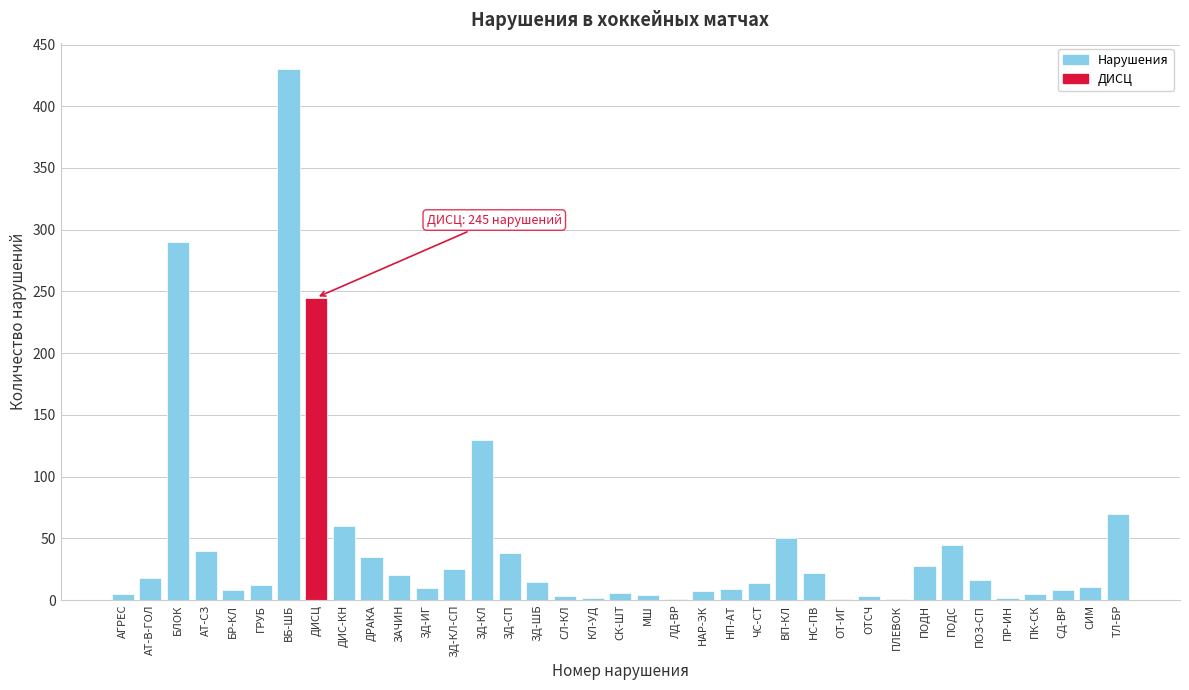

Between ЗД-ШБ and ПР-ИН, which is larger?

ЗД-ШБ